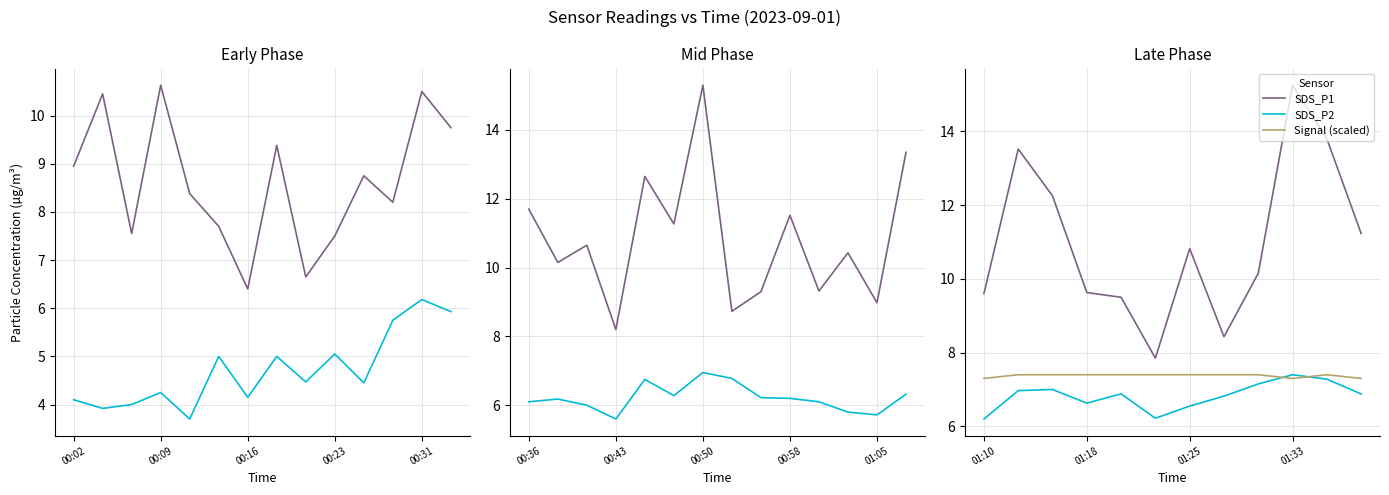

What is the greatest value displayed?

15.2